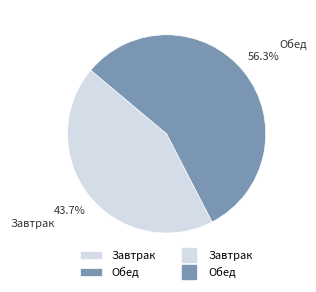

Which slice is the largest?

Обед